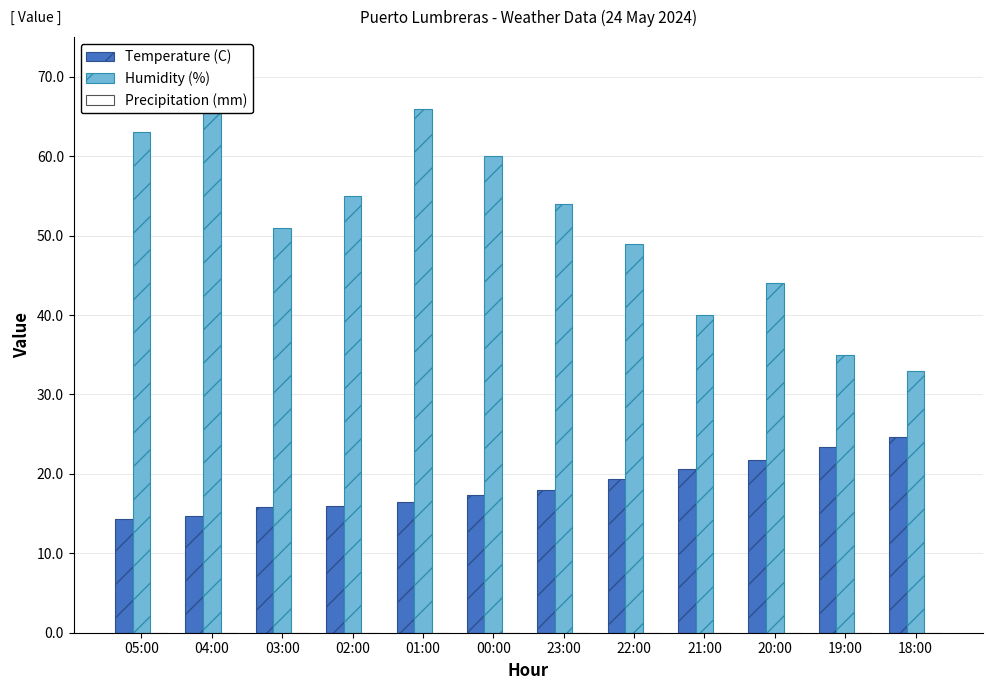

At which label does Humidity (%) reach its peak?

04:00